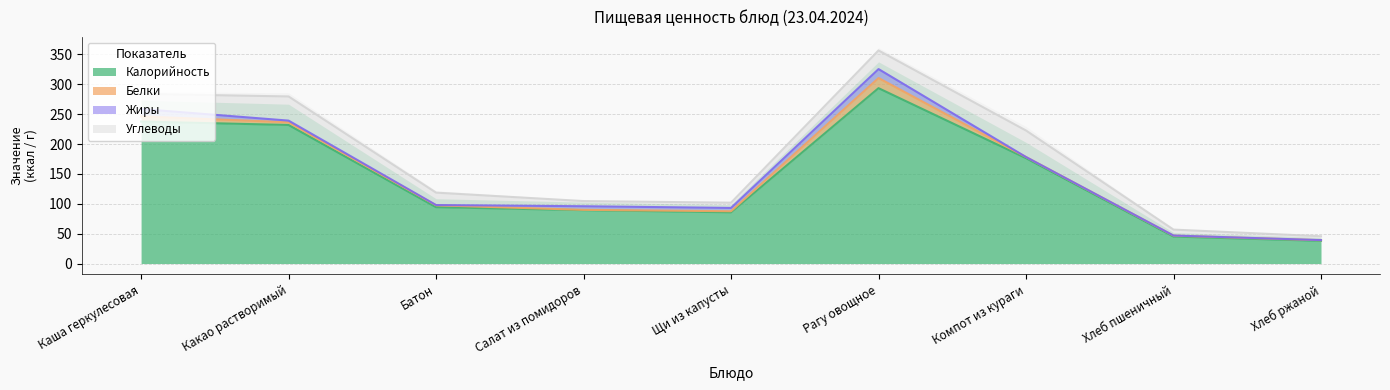

Reading right to left, extract all data points from this chart.

Калорийность: Хлеб ржаной=38.0	Хлеб пшеничный=45.2	Компот из кураги=176.4	Рагу овощное=293.6	Щи из капусты=85.8	Салат из помидоров=89.4	Батон=94.4	Какао растворимый=232.0	Каша геркулесовая=237.8
Белки: Хлеб ржаной=1.1	Хлеб пшеничный=1.5	Компот из кураги=1.9	Рагу овощное=16.9	Щи из капусты=1.8	Салат из помидоров=0.5	Батон=3.2	Какао растворимый=4.6	Каша геркулесовая=8.6
Жиры: Хлеб ржаной=0.2	Хлеб пшеничный=0.2	Компот из кураги=0.0	Рагу овощное=15.0	Щи из капусты=5.5	Салат из помидоров=6.0	Батон=0.4	Какао растворимый=2.7	Каша геркулесовая=12.4
Углеводы: Хлеб ржаной=6.4	Хлеб пшеничный=9.9	Компот из кураги=44.3	Рагу овощное=31.2	Щи из капусты=8.8	Салат из помидоров=8.7	Батон=20.8	Какао растворимый=40.5	Каша геркулесовая=25.3